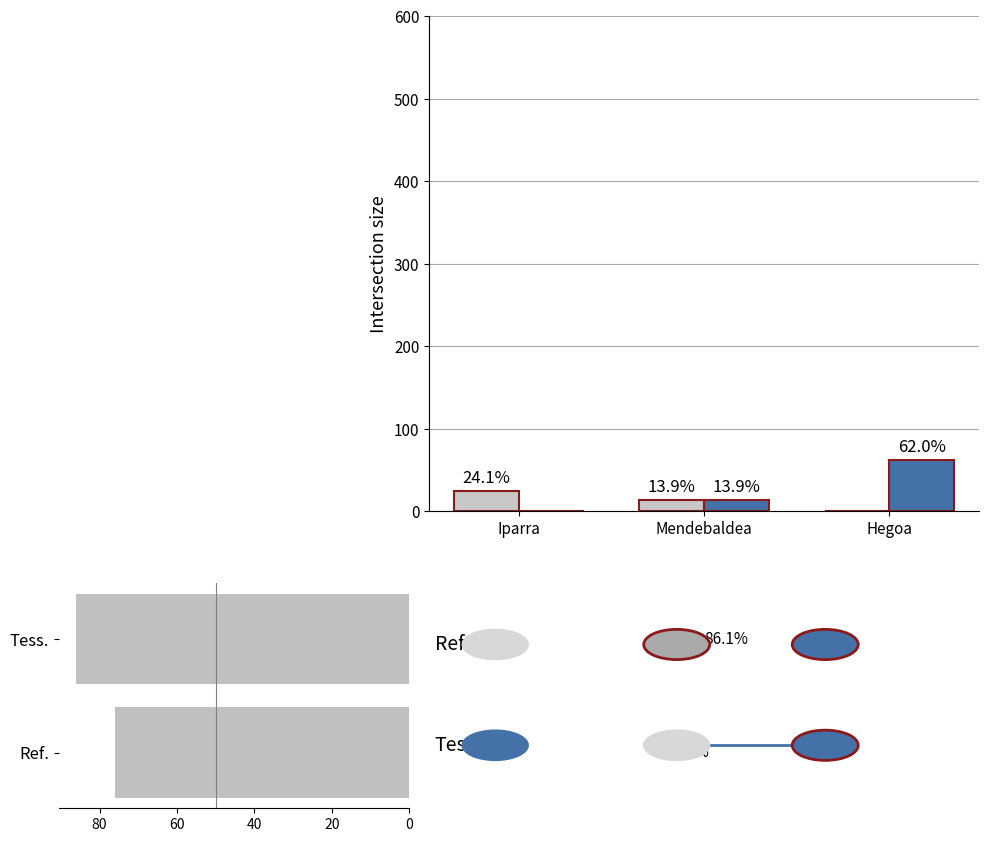

How many data points in Tess. are above 13?

2